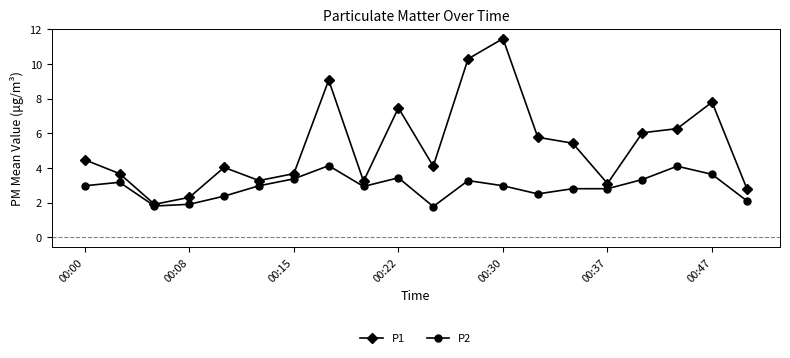

Which series has the largest total across all categories?

P1